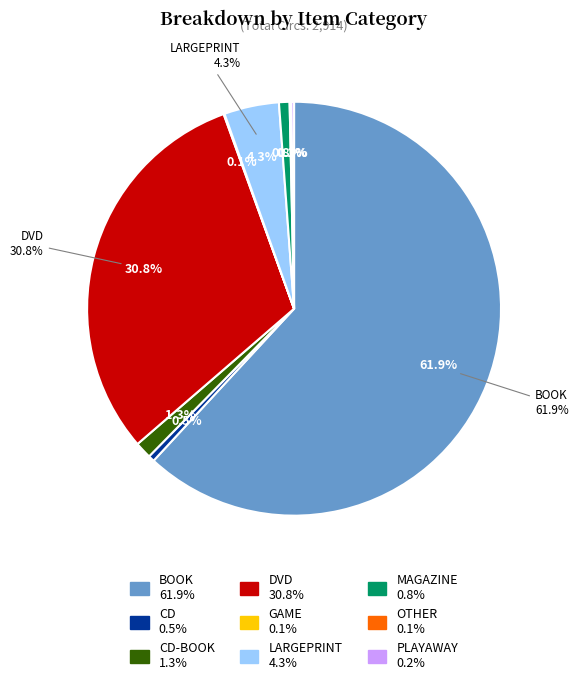

What is the smallest slice in the pie chart?

GAME